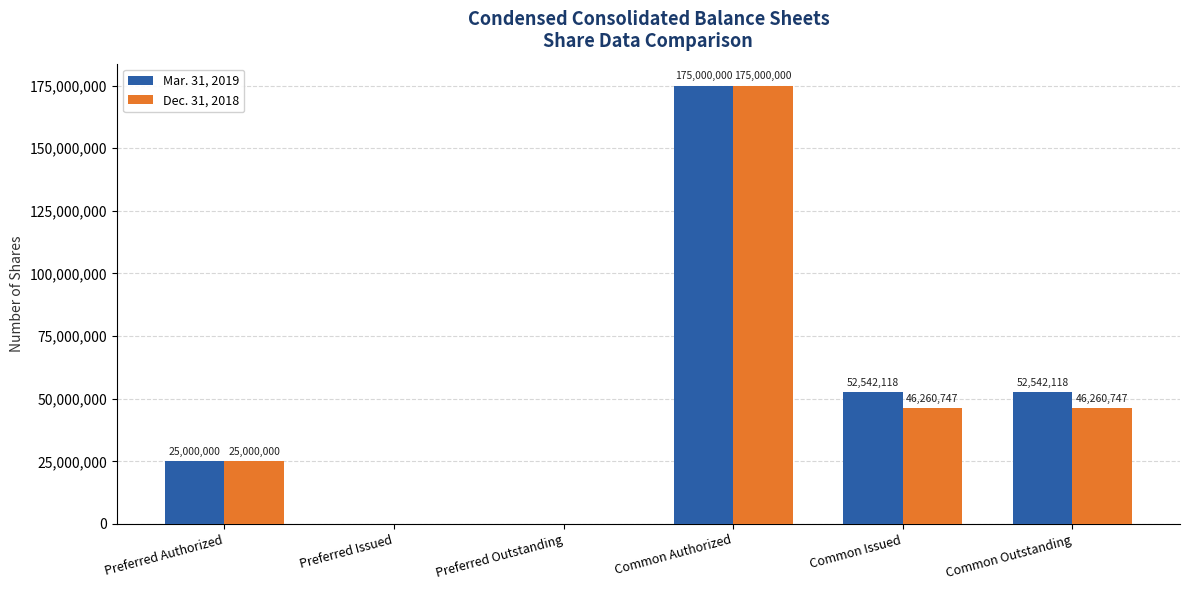

What is the greatest value displayed?

175000000